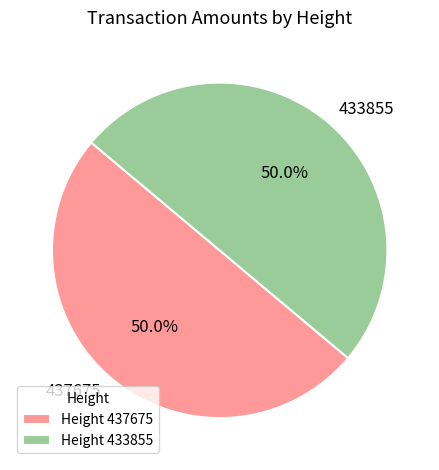

How many slices are in this pie chart?

2